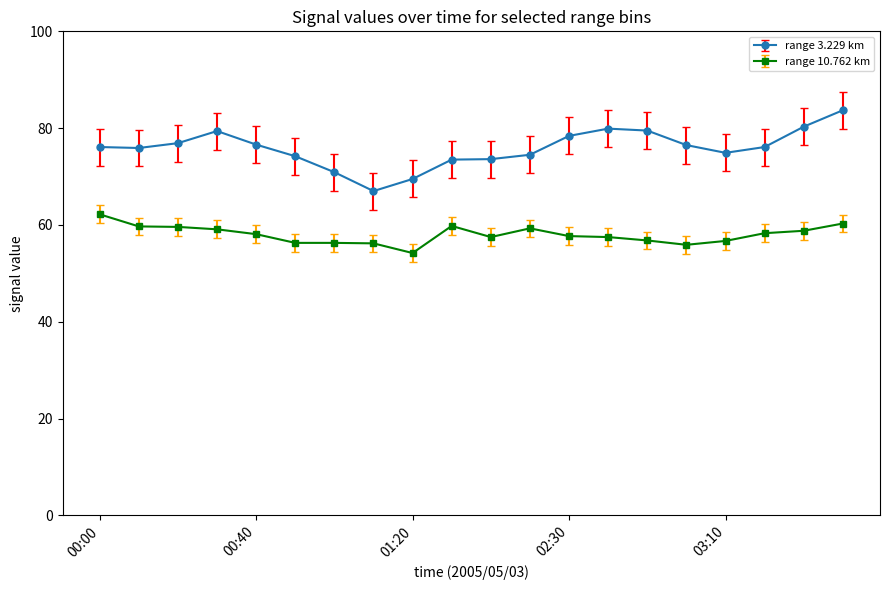

Which series has the largest total across all categories?

range 3.229 km